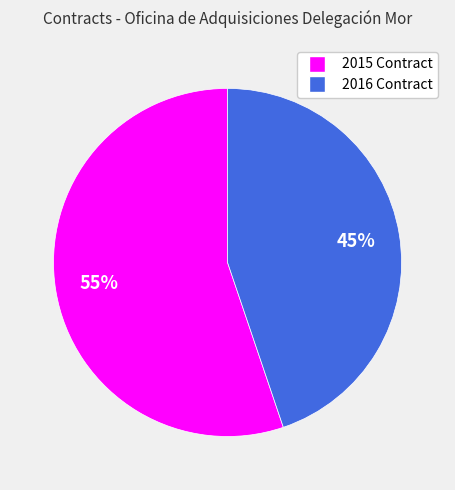

Which category has the biggest portion of the pie?

2015 Contract (898929)